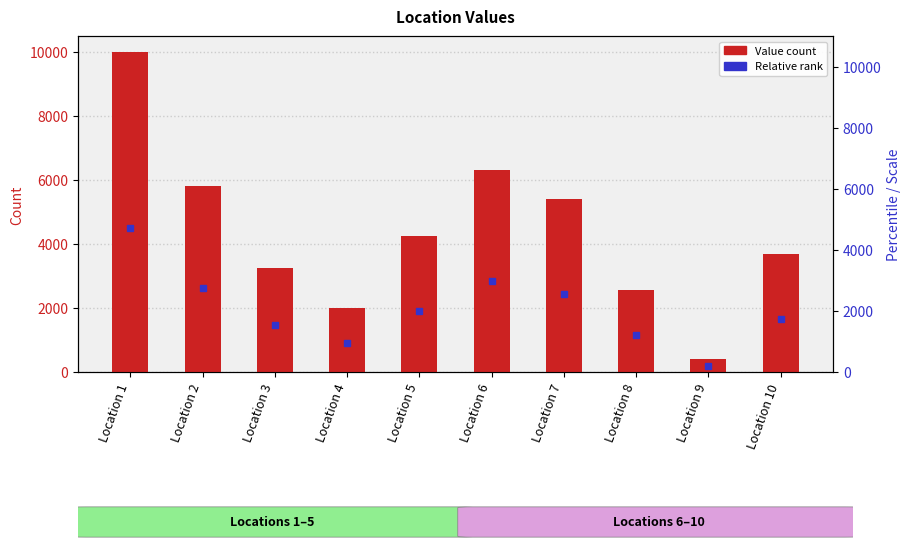

What is the maximum value shown in the chart?

10000